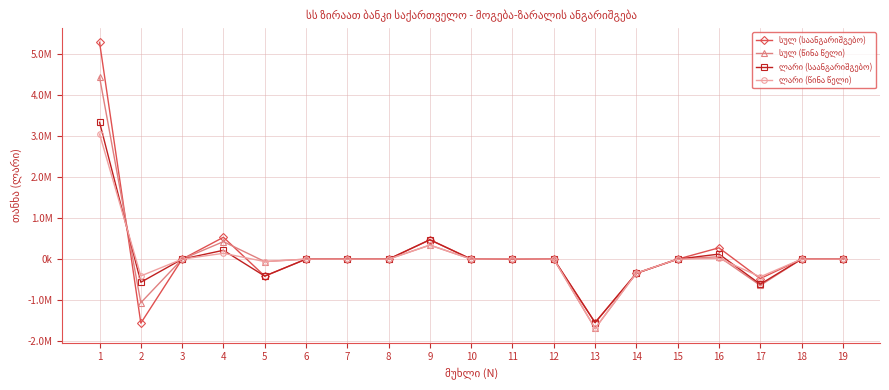

Does the chart have visible grid lines?

Yes